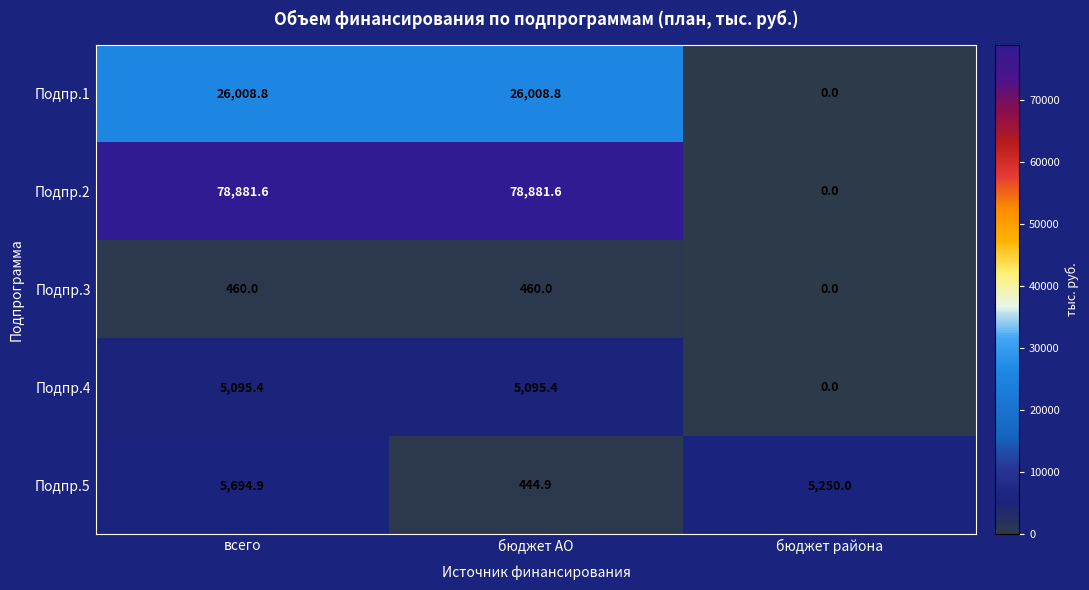

Reading left to right, what are all the values shown in this chart?

Подпр.1: 26008.8	26008.8	0.0
Подпр.2: 78881.6	78881.6	0.0
Подпр.3: 460.0	460.0	0.0
Подпр.4: 5095.4	5095.4	0.0
Подпр.5: 5694.9	444.9	5250.0